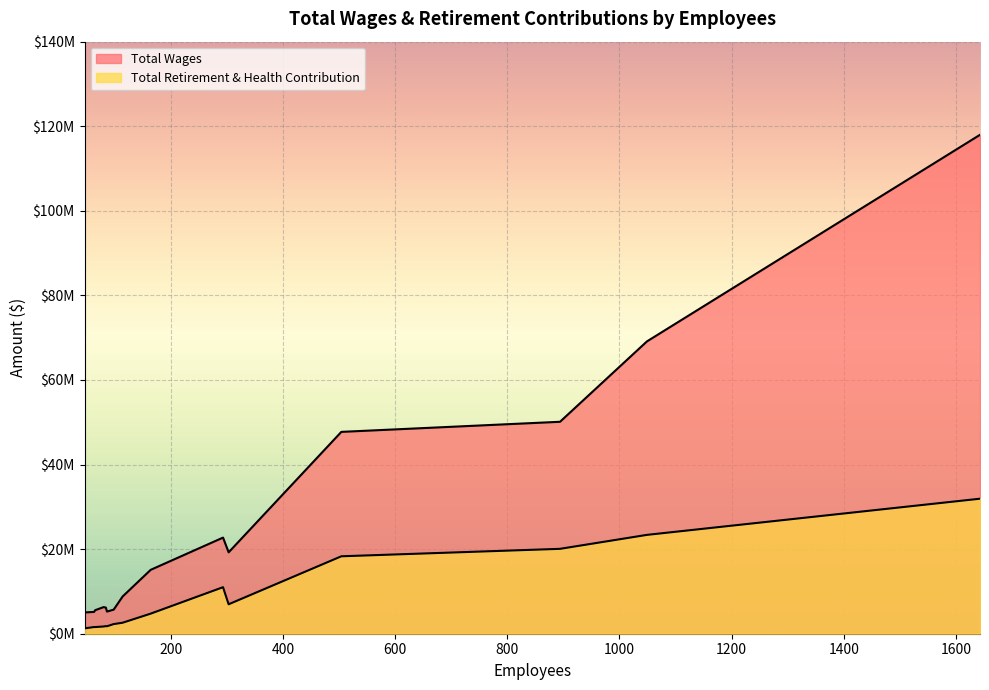

Is the value of Total Wages at 65 greater than the value of Total Retirement & Health Contribution at 1049?

No